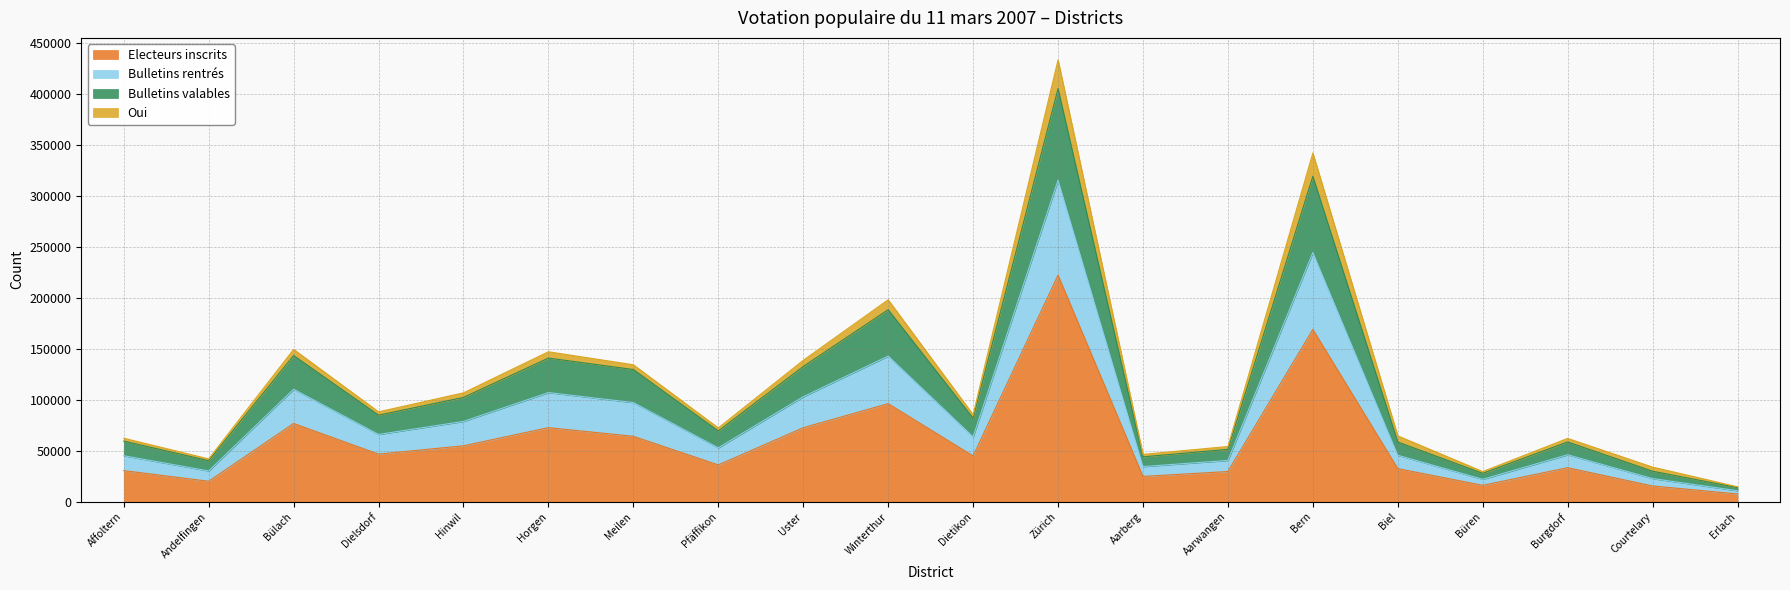

The value of Electeurs inscrits at Biel is 32522. True or false?

True